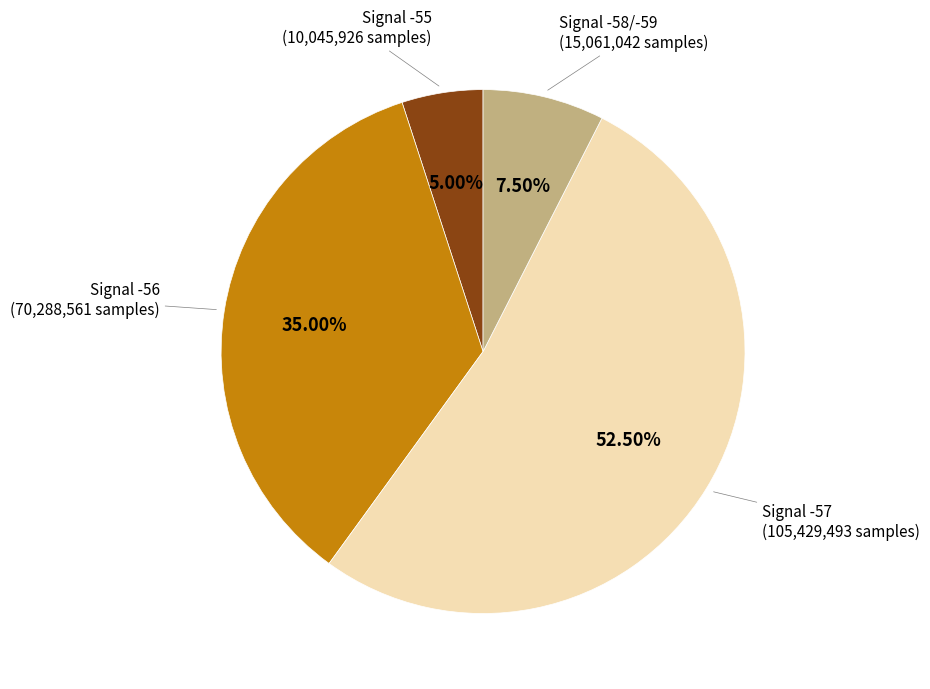

How many slices are in this pie chart?

4